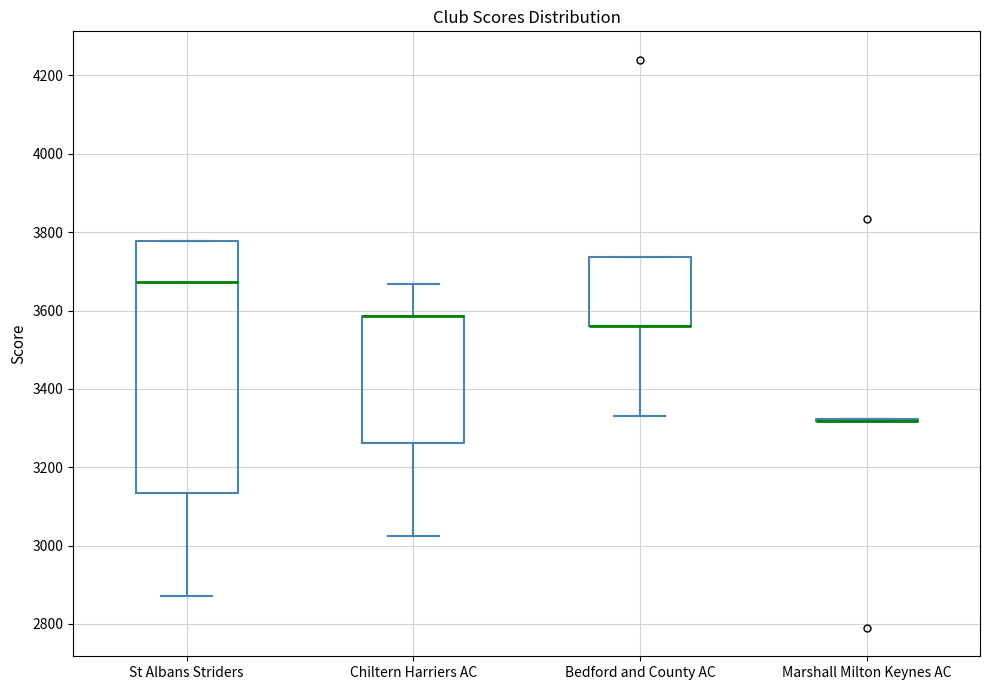

Reading left to right, read every box against the y-axis: the position of its median line, the range the box covers, and the ends of its whiskers. The values are not printed on the chart, so give them approximately, as read against the axis.

St Albans Striders: median 3680, box 3140 to 3780, whiskers 2880 to 3780
Chiltern Harriers AC: median 3580 (drawn on the box's upper edge), box 3260 to 3580, whiskers 3020 to 3660
Bedford and County AC: median 3560 (drawn on the box's lower edge), box 3560 to 3740, whiskers 3340 to 3740
Marshall Milton Keynes AC: box collapsed to a line at 3320, whiskers 3320 to 3320